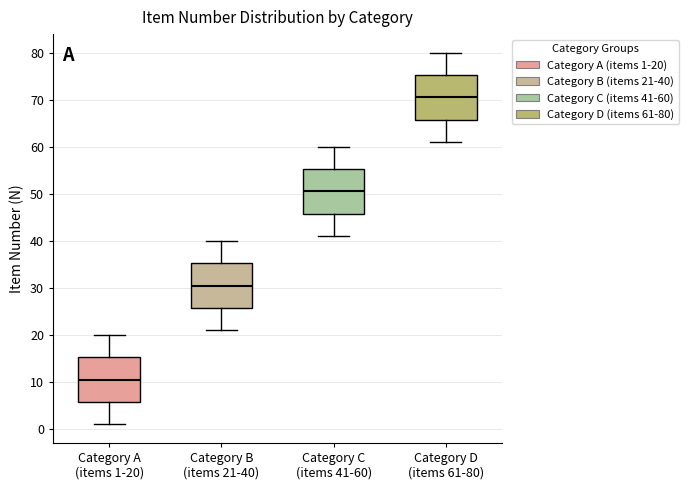

Where does the median line of the box for Category C (items 41-60) sit on the y-axis? The values are not printed on the chart, so give them approximately, as read against the axis.

51